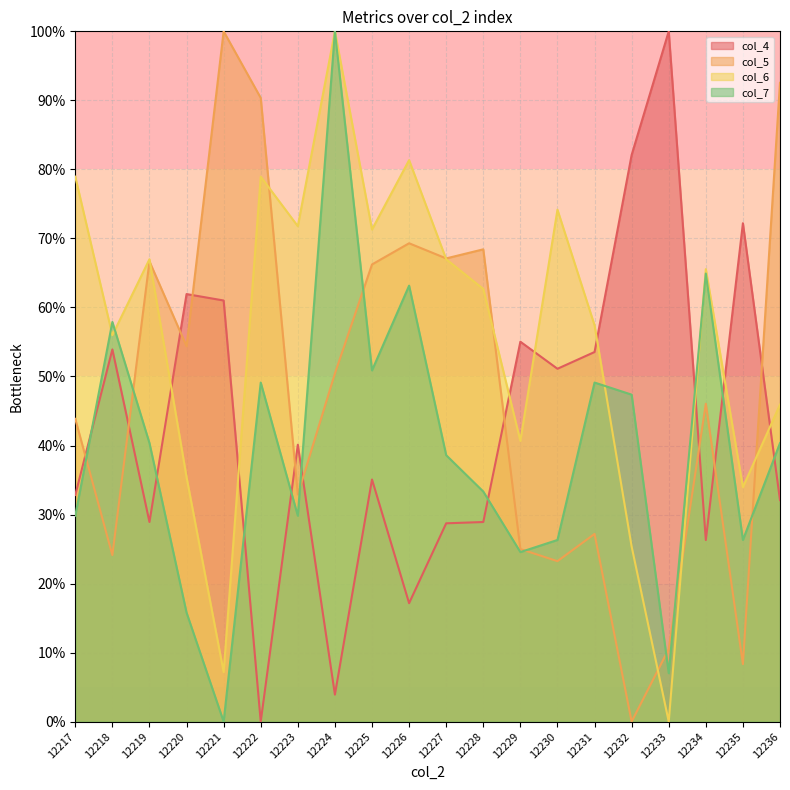

True or false: col_5 has more than 0 points higher than both neighbors.

True